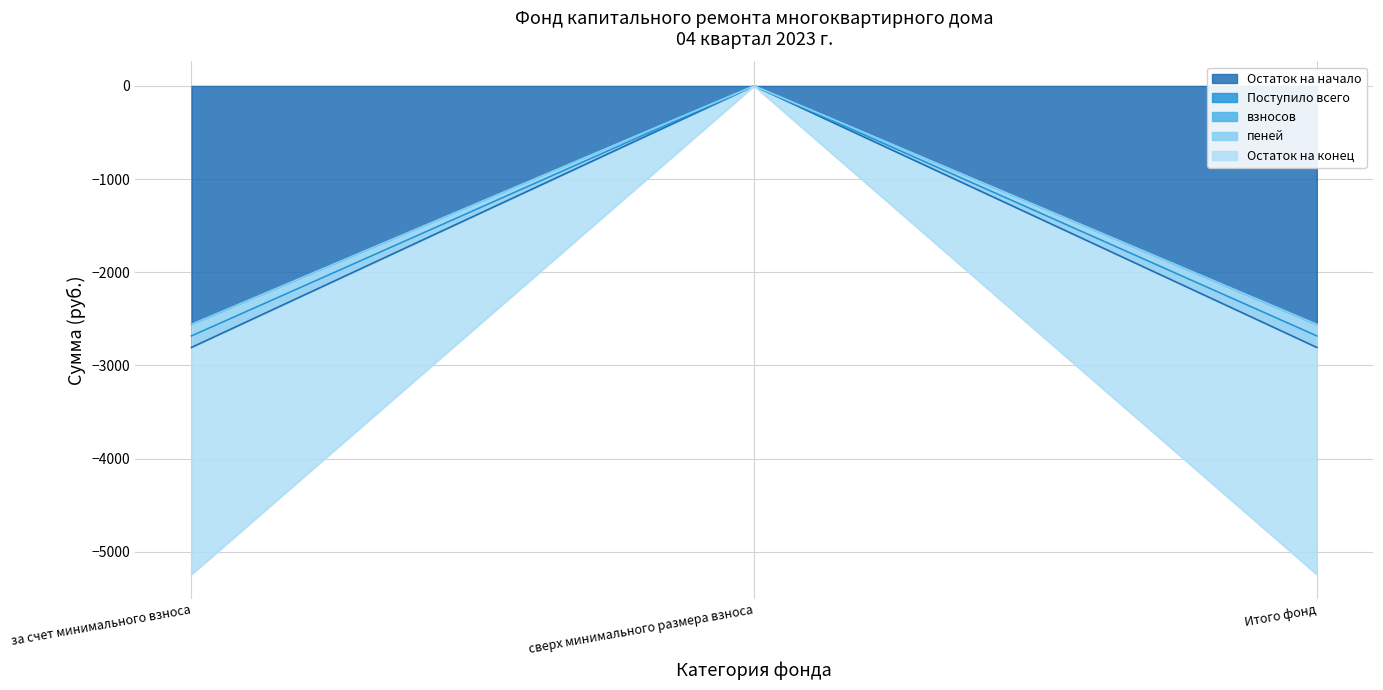

How many categories are shown in the chart?

3